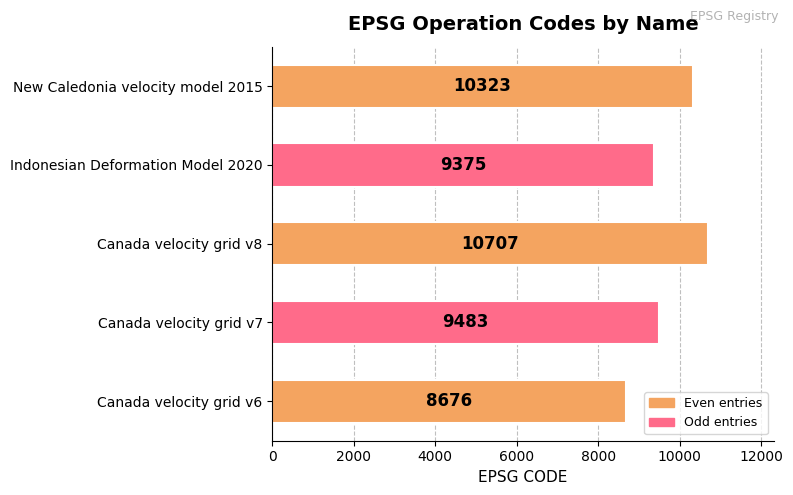

List the labels in order of value, largest first.

Canada velocity grid v8, New Caledonia velocity model 2015, Canada velocity grid v7, Indonesian Deformation Model 2020, Canada velocity grid v6